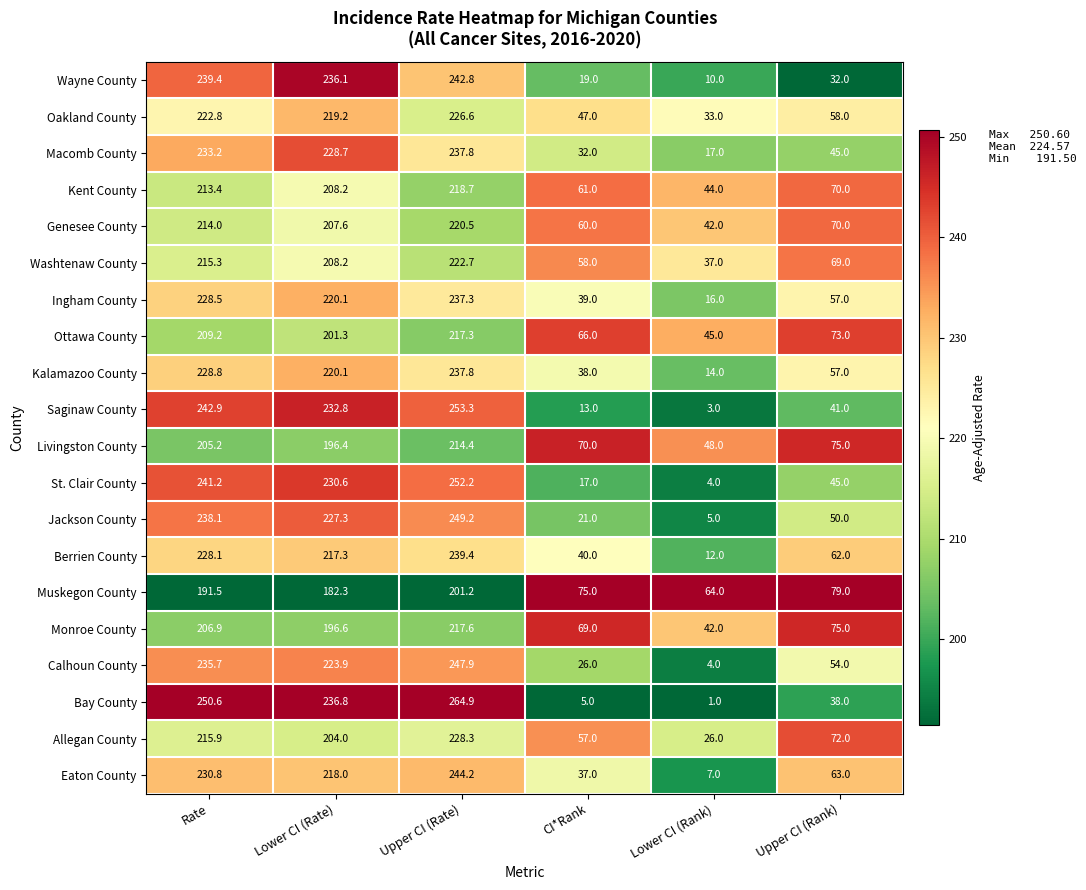

The value of Genesee County at CI*Rank is 104.4. True or false?

False